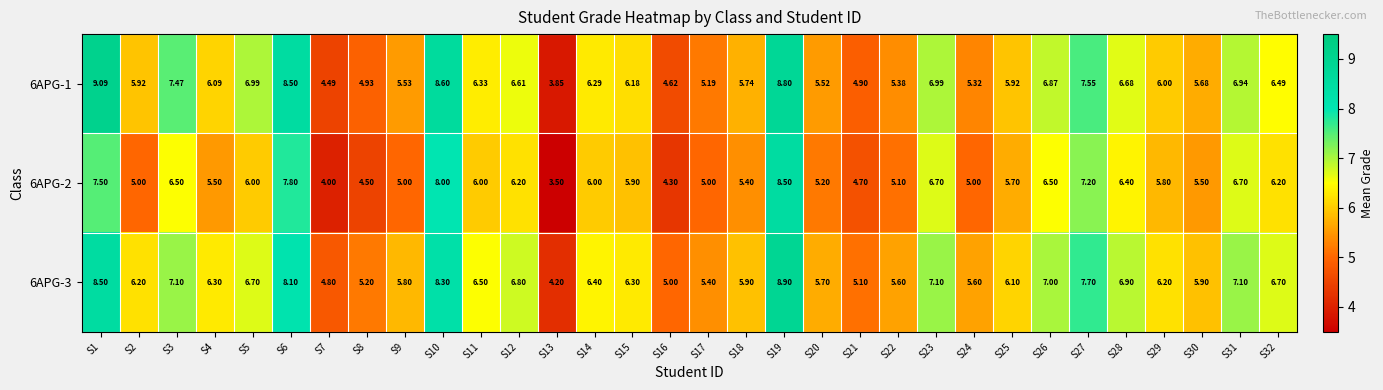

At which category is the sum across all series the highest?

S19